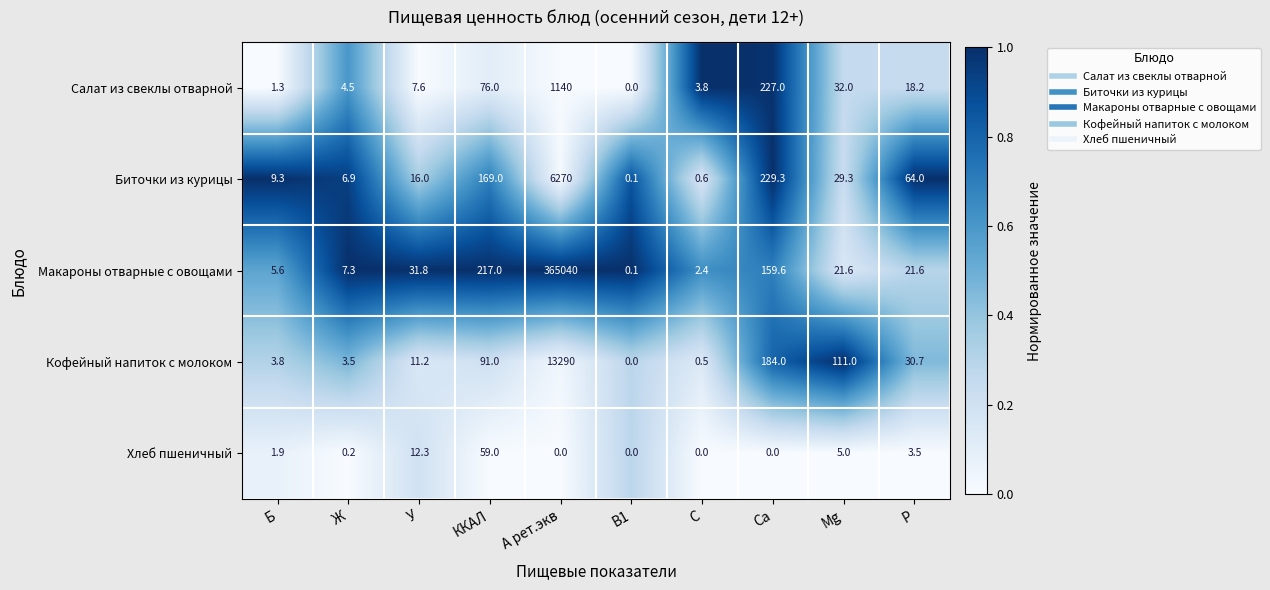

What is the total value across all series at У?

78.9